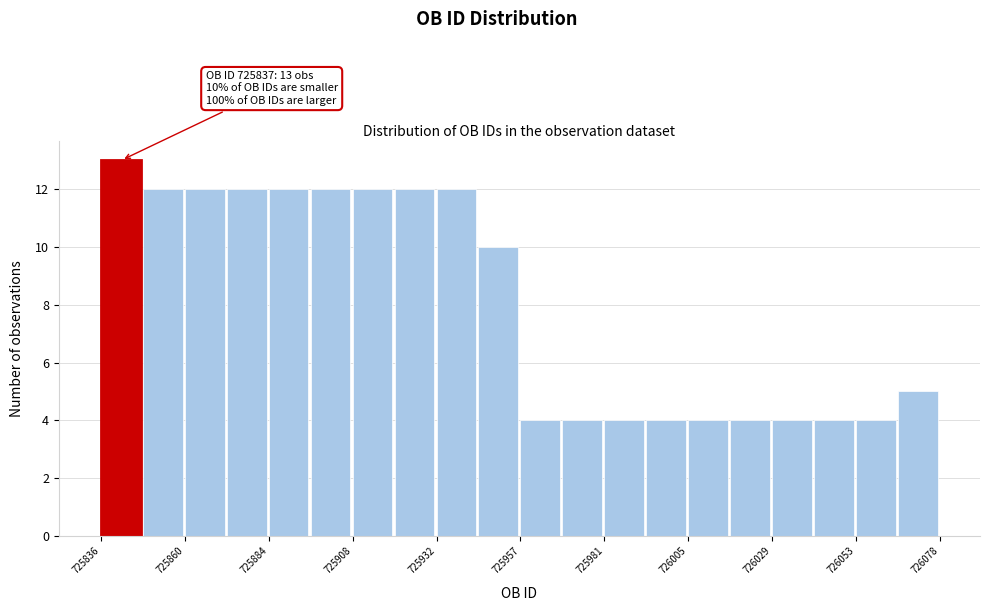

Read against the x-axis, roughly where is the centre of the tallest bar?

725840